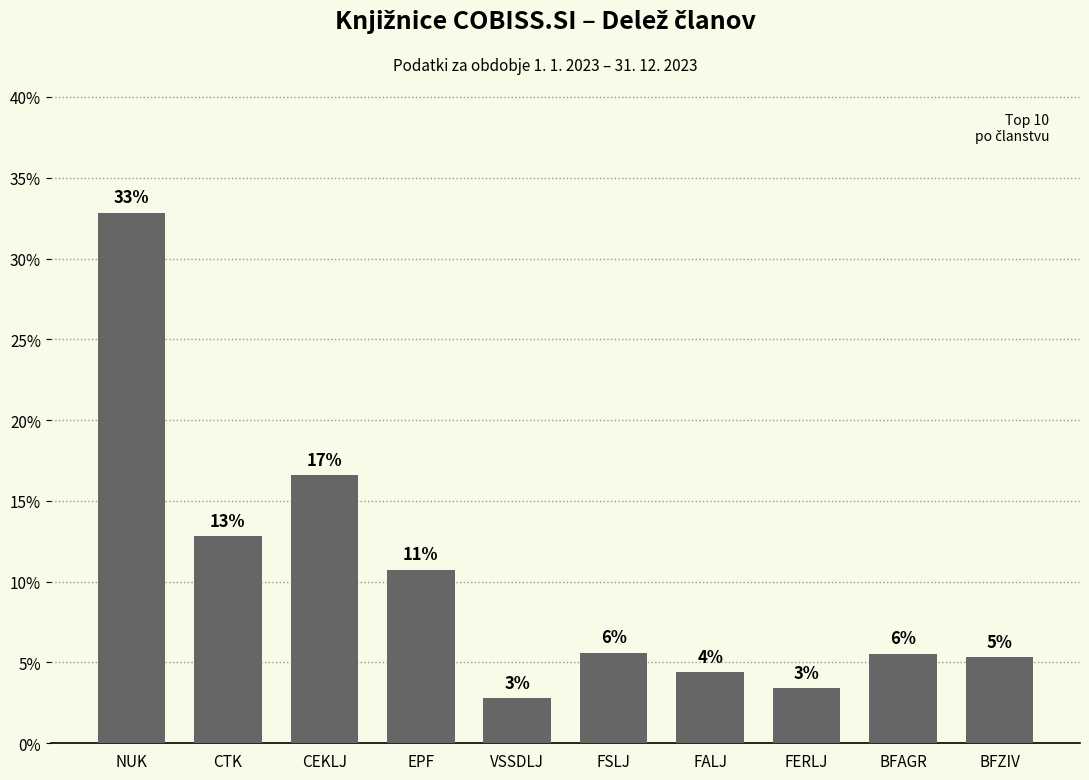

What is the value of the 7th bar from the left?

4.4